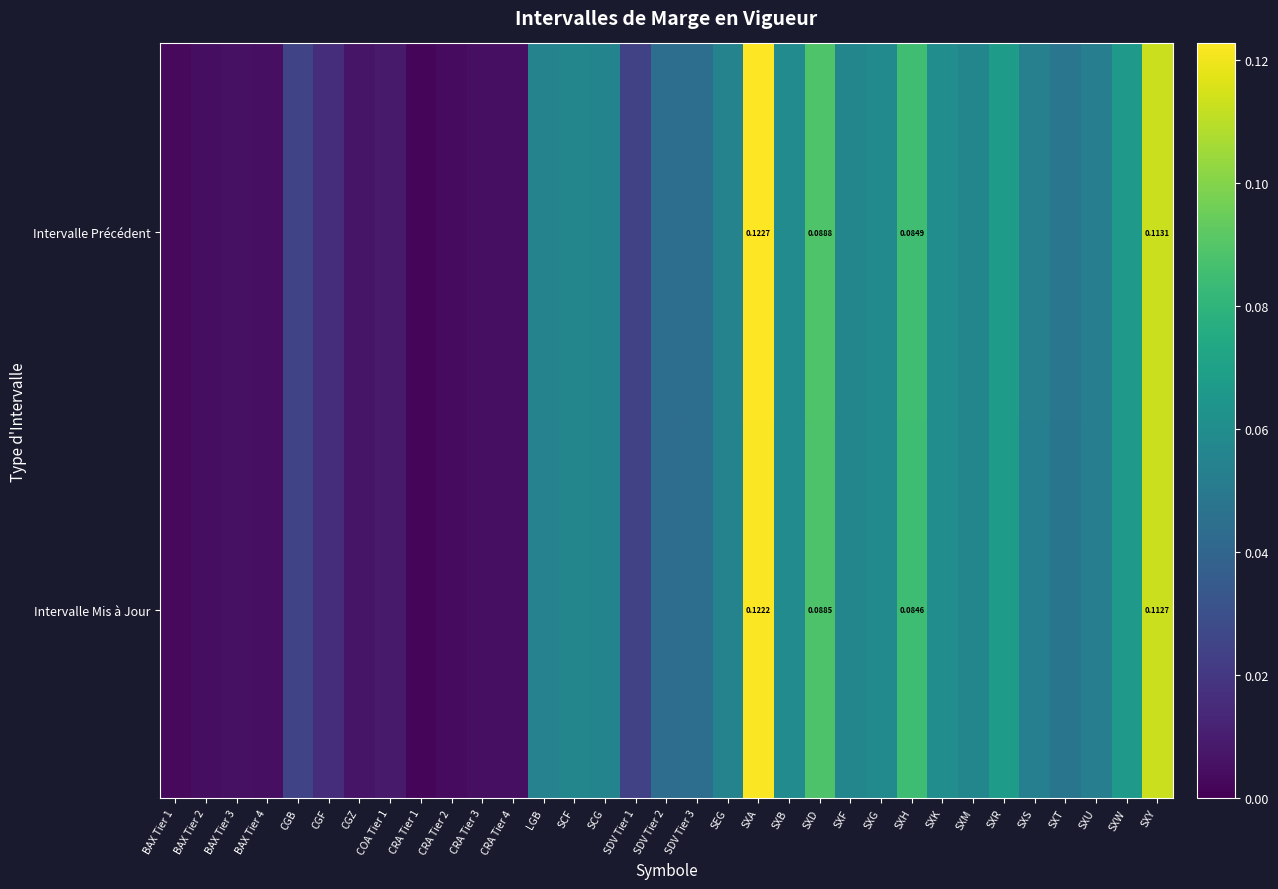

Rank the series at SXD from highest to lowest value.

Intervalle Précédent, Intervalle Mis à Jour